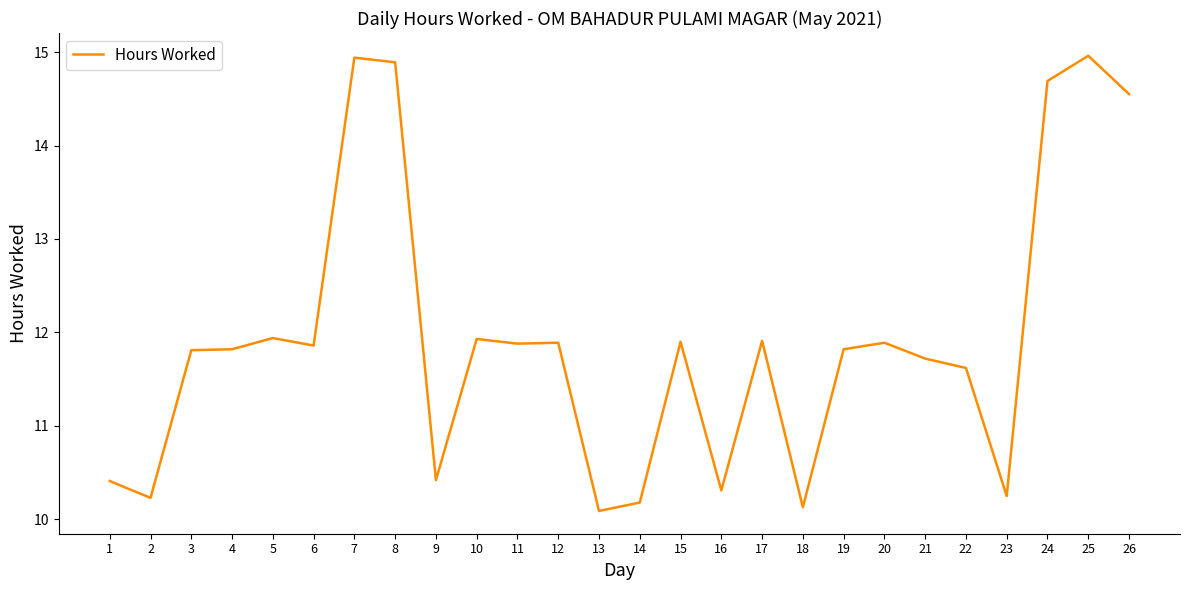

The chart shows a value of 26.4 at 7. True or false?

False